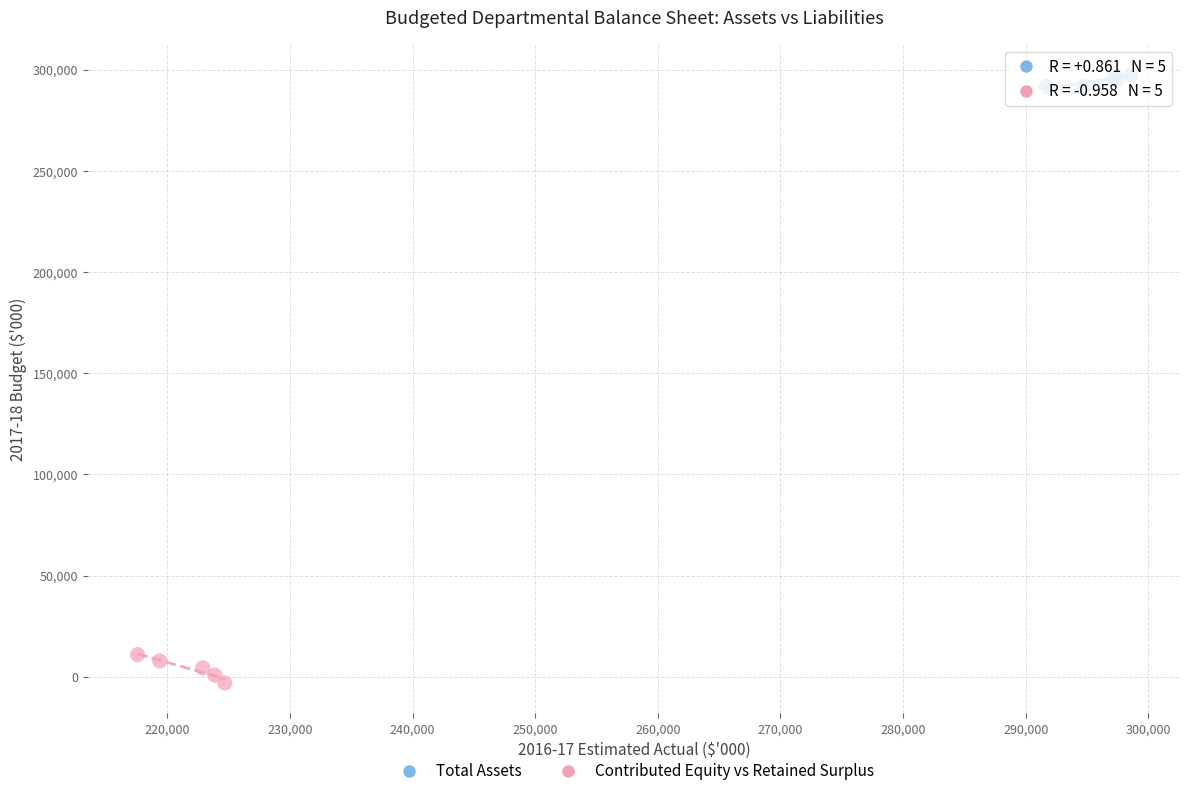

What are all the series names shown in the legend?

Total Assets, Contributed Equity vs Retained Surplus